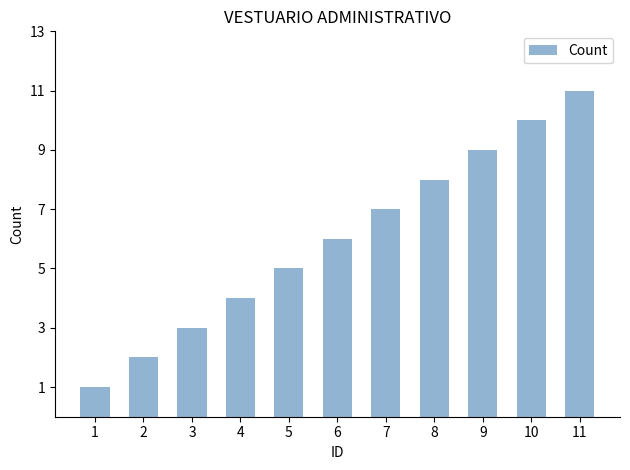

What is the maximum value shown in the chart?

11